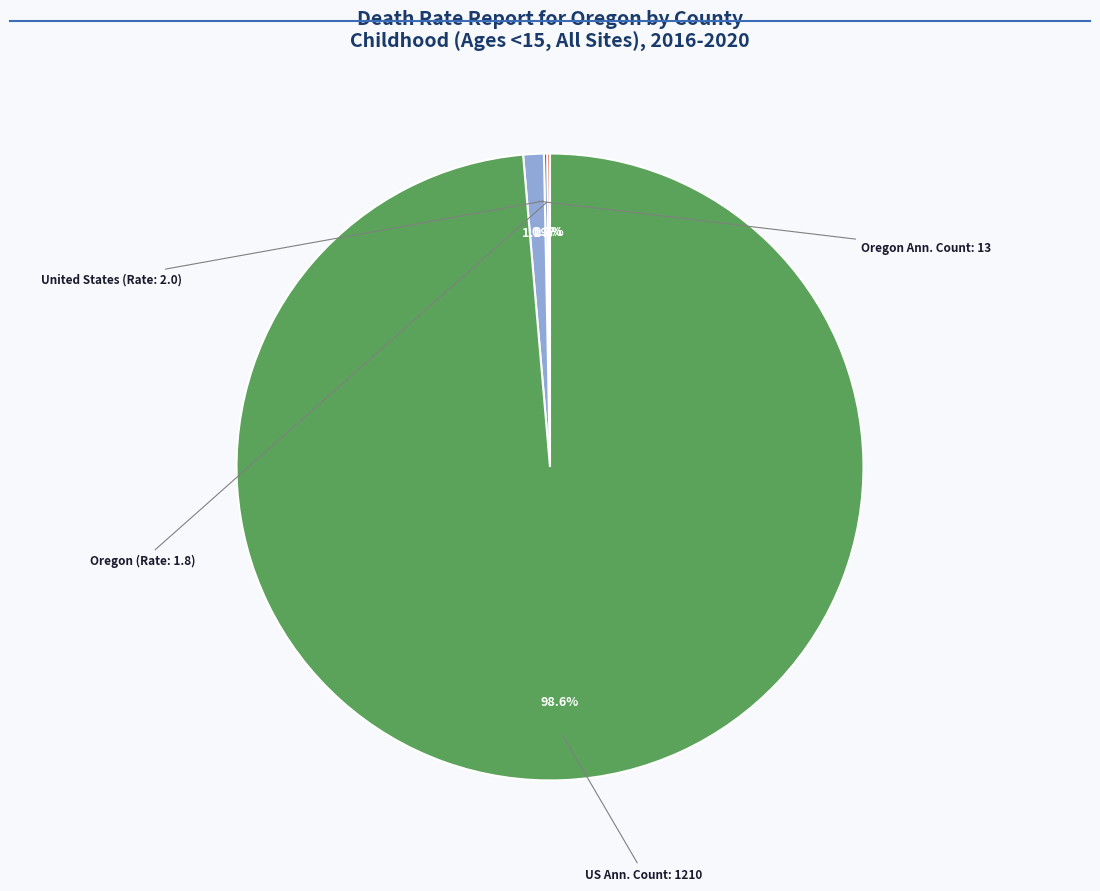

Does any single category account for the majority?

Yes